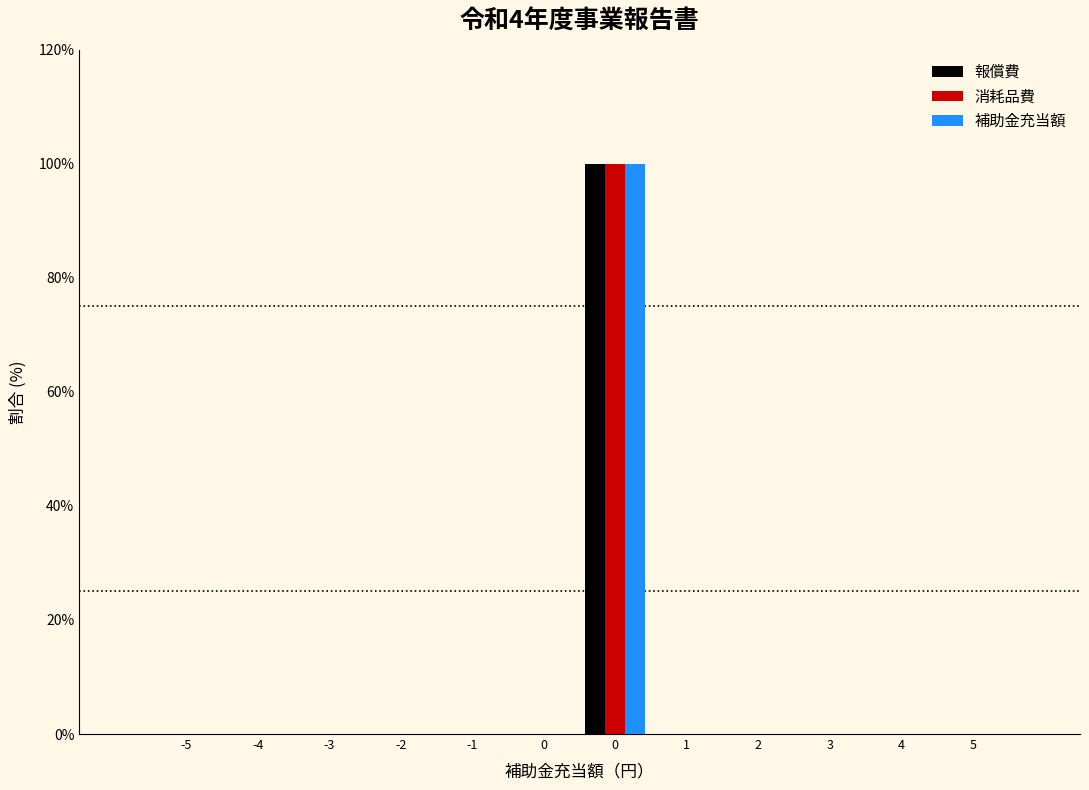

How many series are shown in this chart?

3